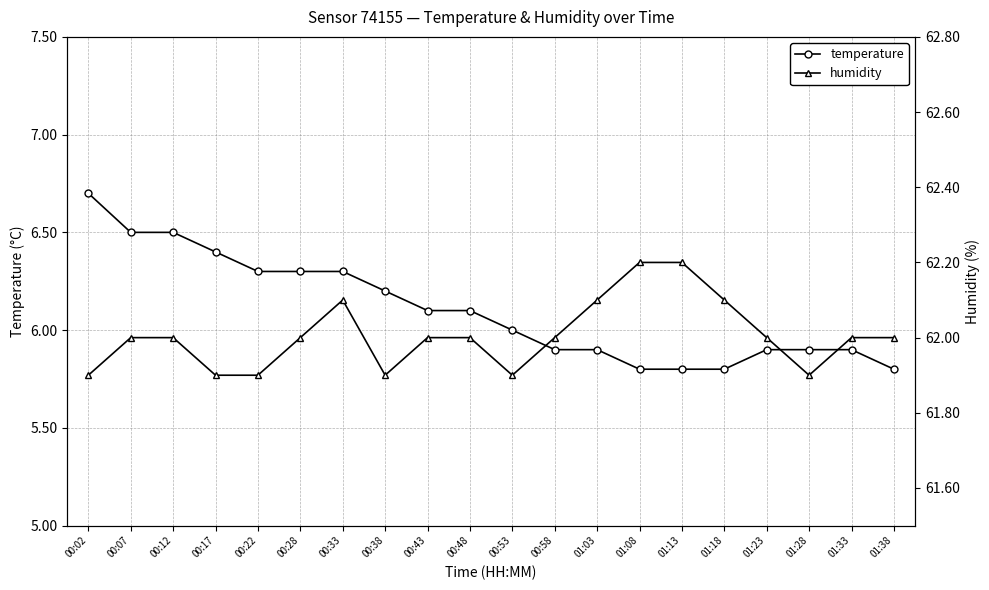

Reading left to right, transcribe all the data shown in this chart.

temperature: 00:02=6.7	00:07=6.5	00:12=6.5	00:17=6.4	00:22=6.3	00:28=6.3	00:33=6.3	00:38=6.2	00:43=6.1	00:48=6.1	00:53=6.0	00:58=5.9	01:03=5.9	01:08=5.8	01:13=5.8	01:18=5.8	01:23=5.9	01:28=5.9	01:33=5.9	01:38=5.8
humidity: 00:02=61.9	00:07=62.0	00:12=62.0	00:17=61.9	00:22=61.9	00:28=62.0	00:33=62.1	00:38=61.9	00:43=62.0	00:48=62.0	00:53=61.9	00:58=62.0	01:03=62.1	01:08=62.2	01:13=62.2	01:18=62.1	01:23=62.0	01:28=61.9	01:33=62.0	01:38=62.0